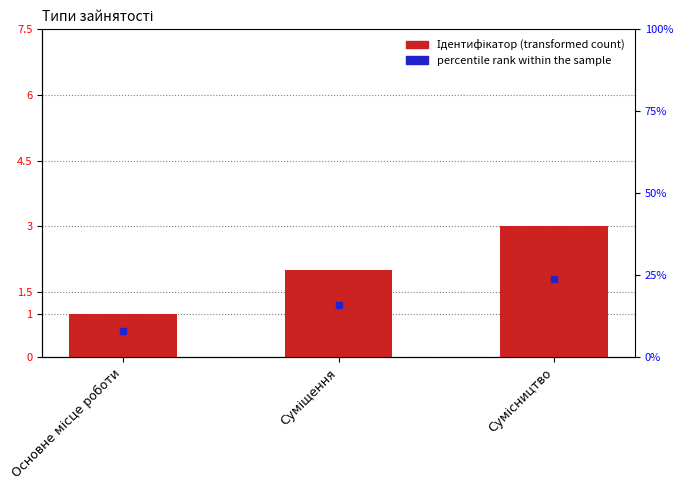

Reading right to left, transcribe all the data shown in this chart.

3	2	1